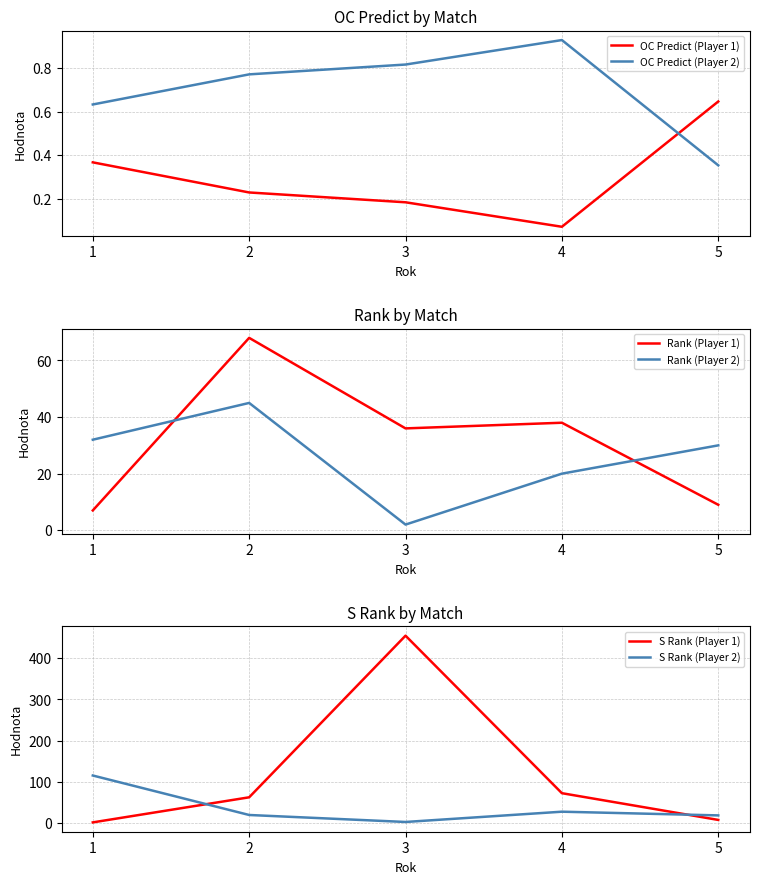

True or false: OC Predict (Player 2) and S Rank (Player 1) cross at least once.

False